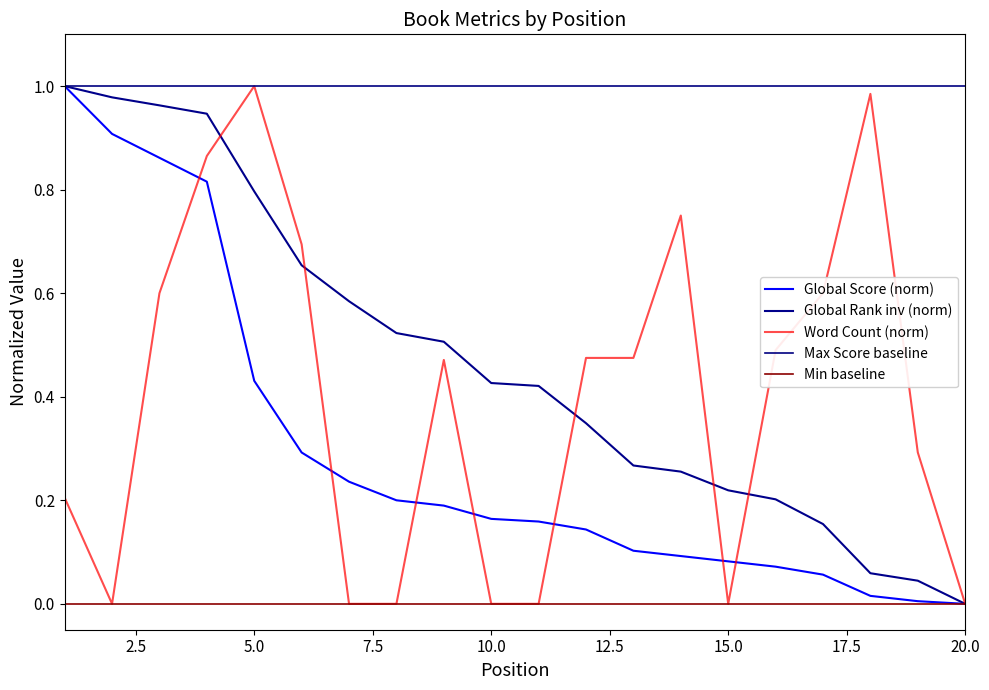

Read the Global Score value at 14.

0.1